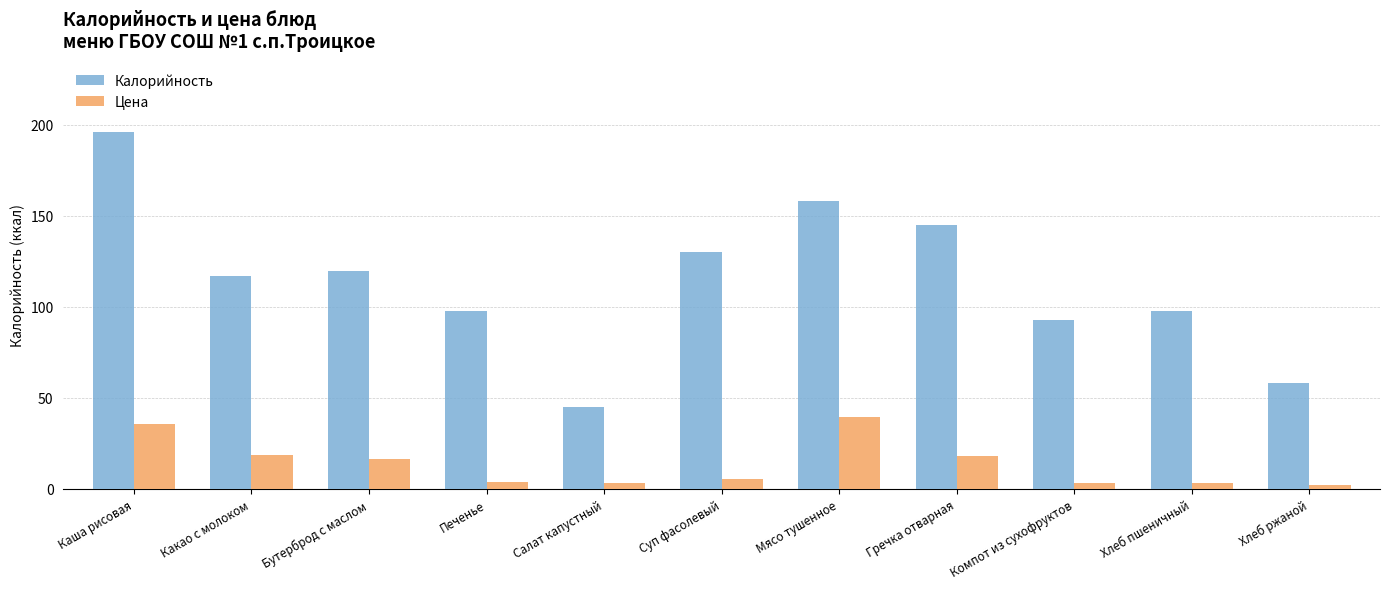

At which label does Калорийность reach its minimum?

Салат капустный